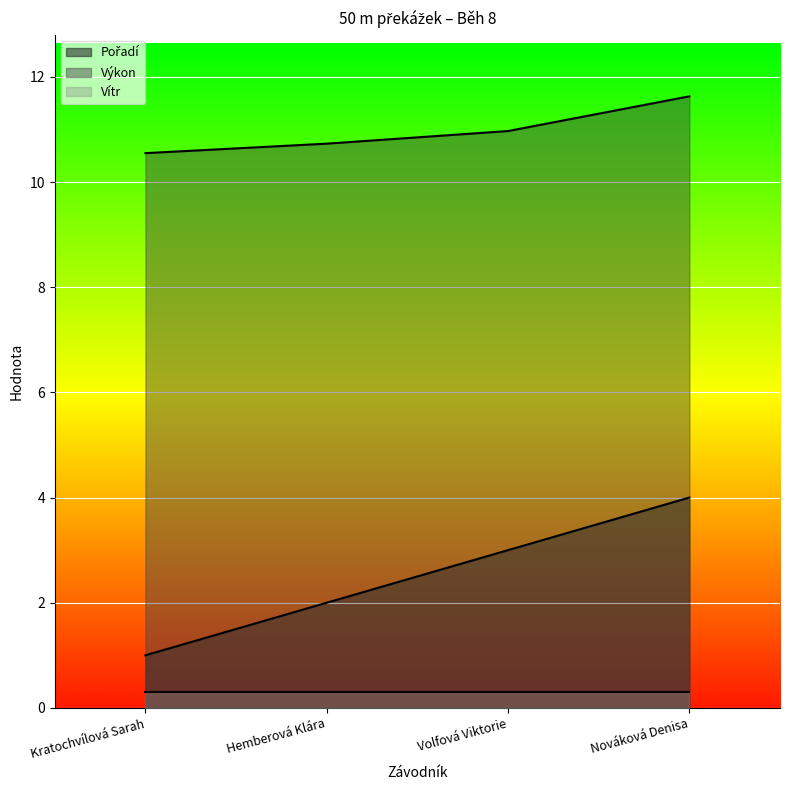

What is the total value across all series at Kratochvílová Sarah?

11.9